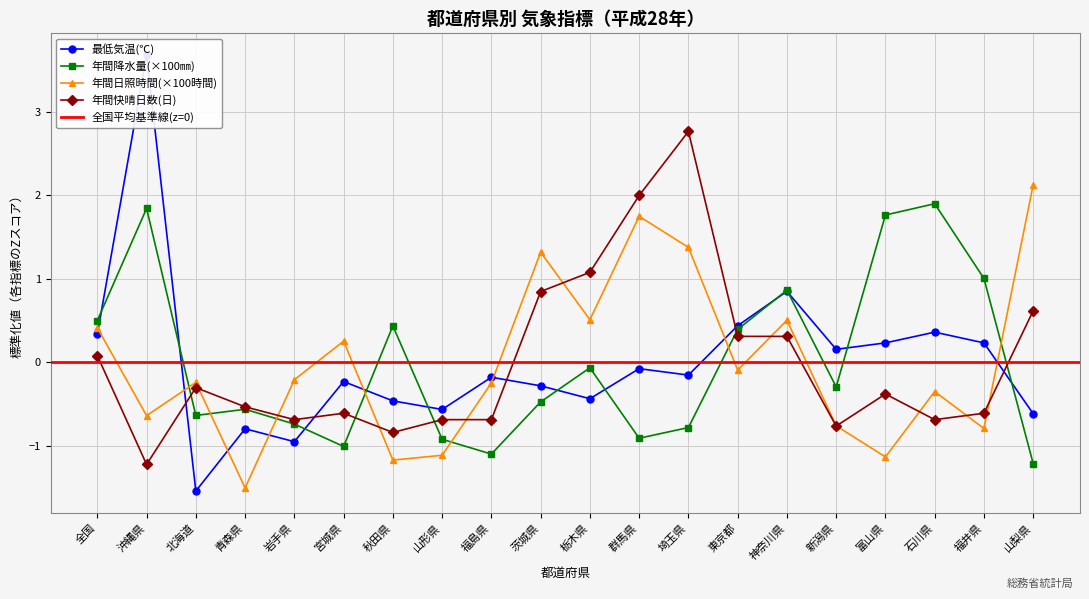

Rank the categories by 年間日照時間(×100時間) value from lowest to highest.

青森県, 秋田県, 富山県, 山形県, 福井県, 新潟県, 沖縄県, 石川県, 福島県, 北海道, 岩手県, 東京都, 宮城県, 全国, 神奈川県, 栃木県, 茨城県, 埼玉県, 群馬県, 山梨県